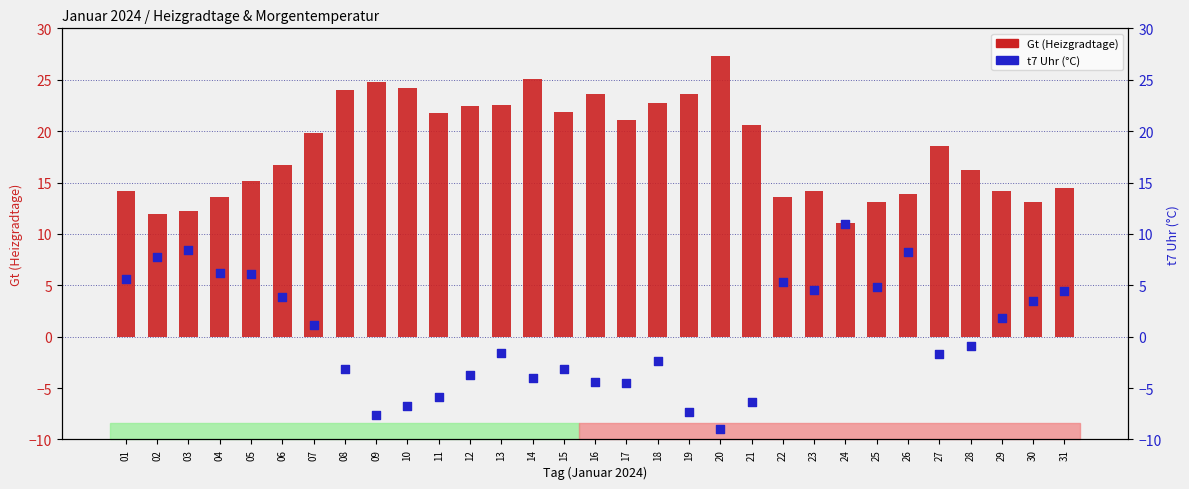

What are all the series names shown in the legend?

Gt (Heizgradtage), t7 Uhr (°C)